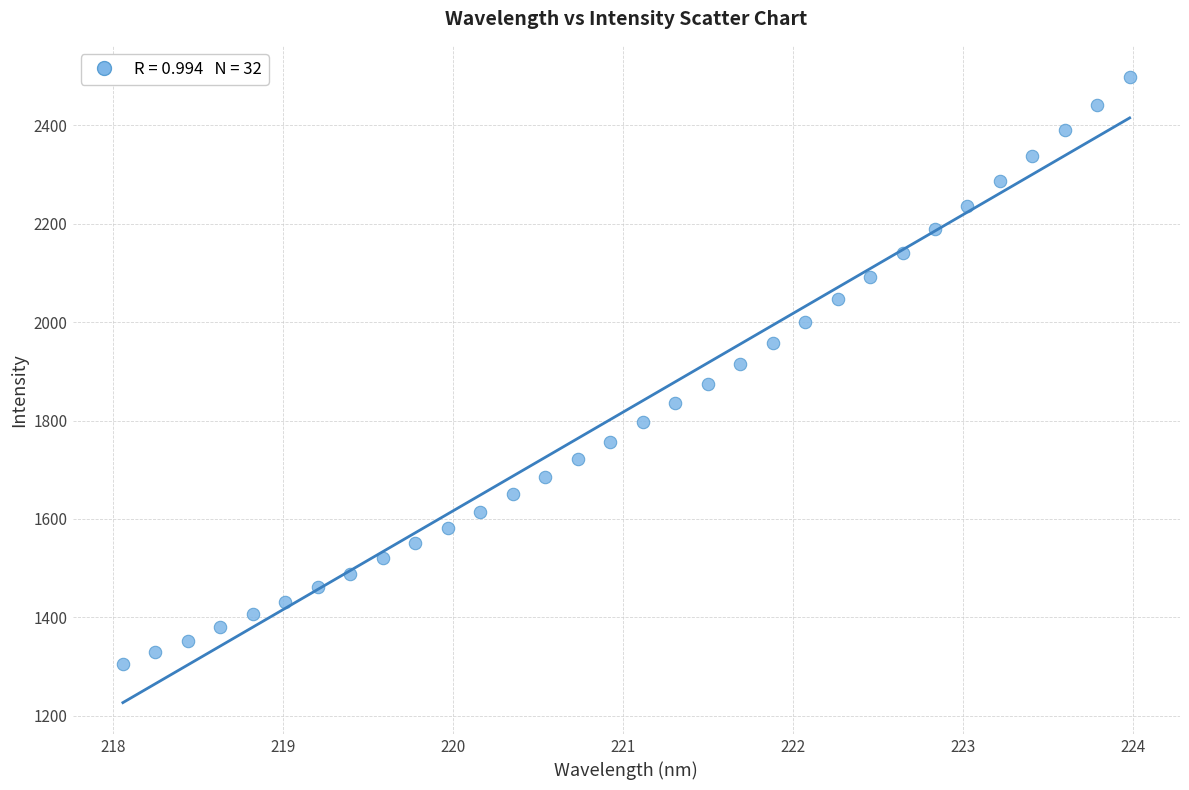

What is the range of Y values (max minus min)?

1193.9